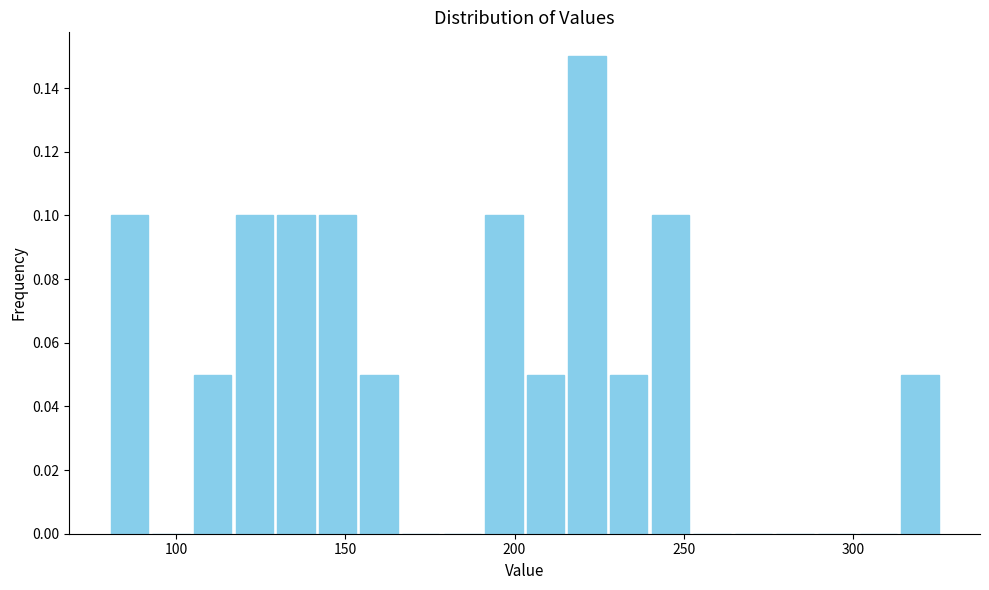

Read against the x-axis, roughly where is the centre of the tallest bar?

220